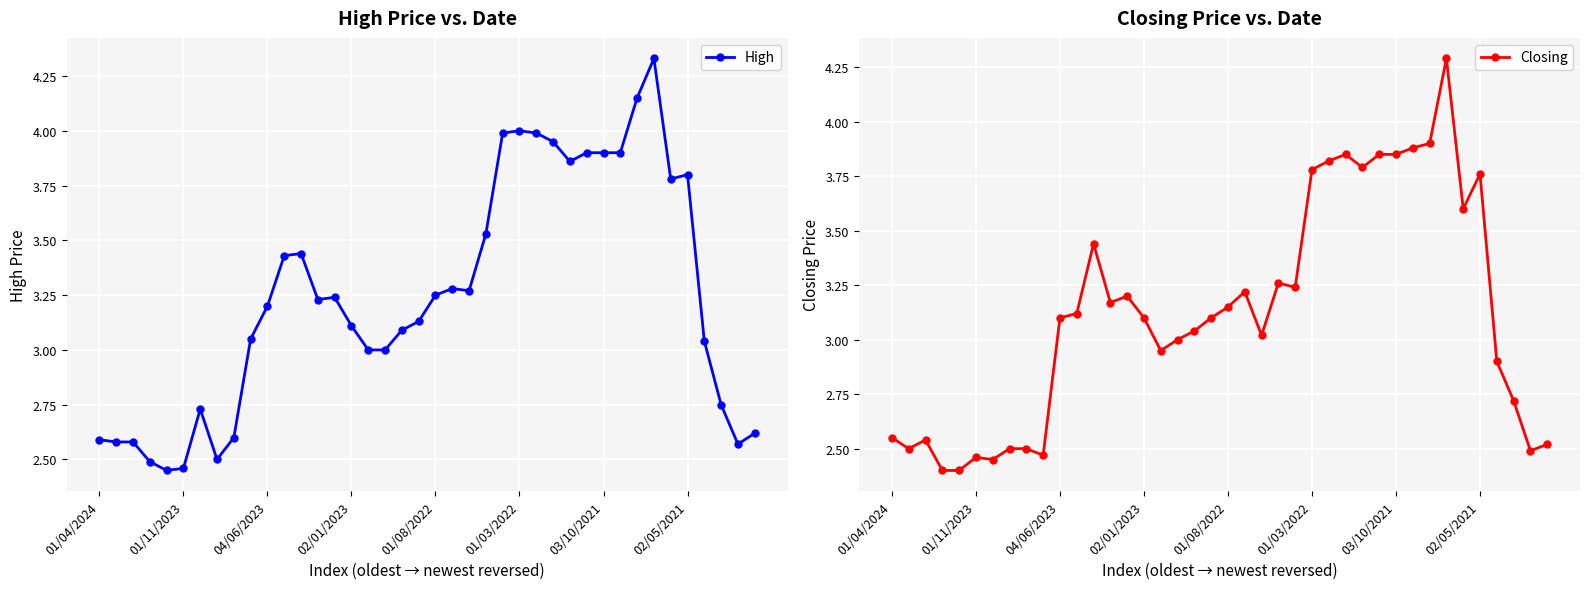

Is this an area chart (filled region under the line)?

No